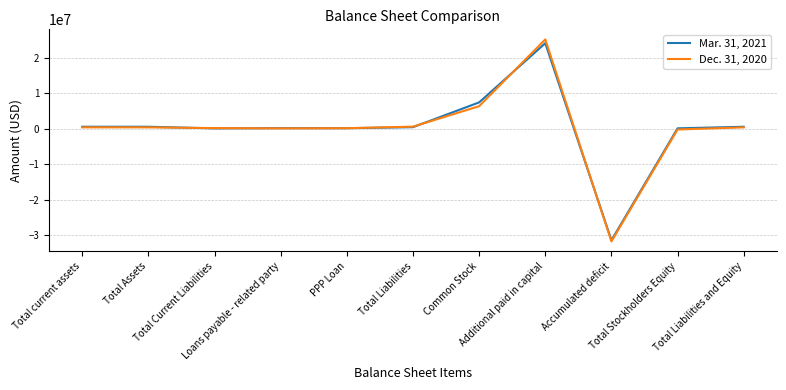

Which category has the highest value across all series?

Additional paid in capital